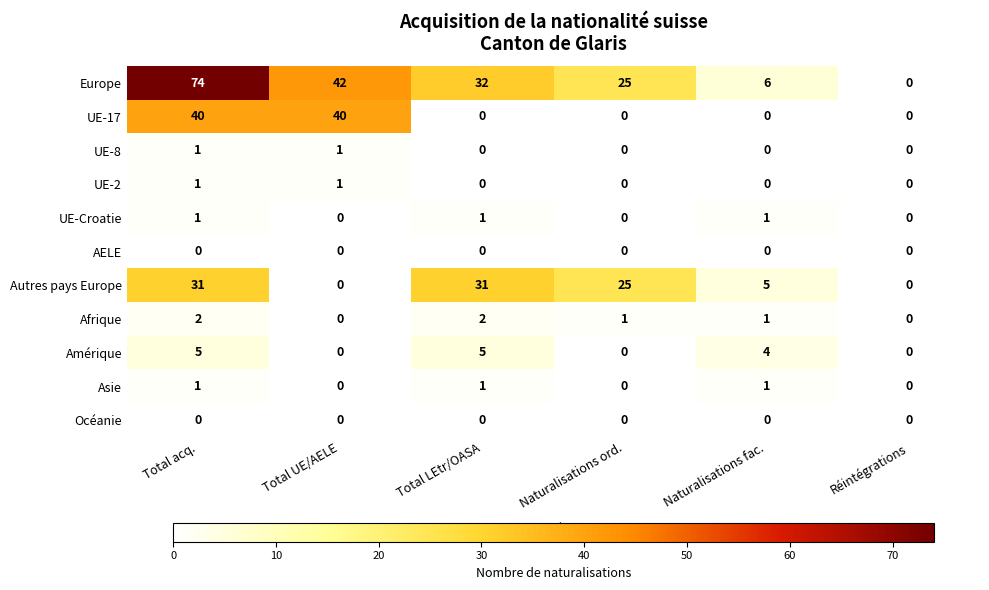

Is it true that Afrique equals -1 at Réintégrations?

False